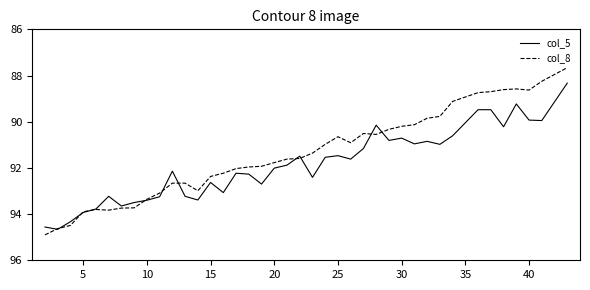

Rank the series by their average value, from lowest to highest.

col_8, col_5